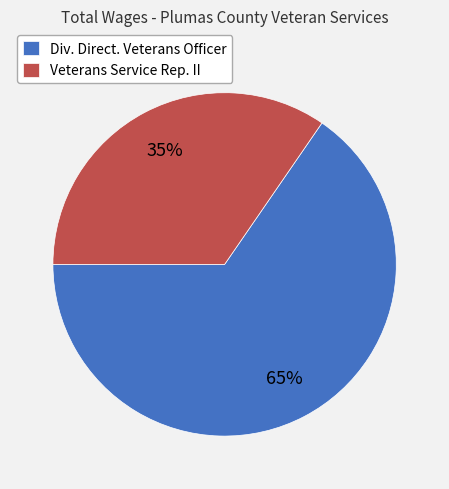

Count the number of slices in the pie.

2